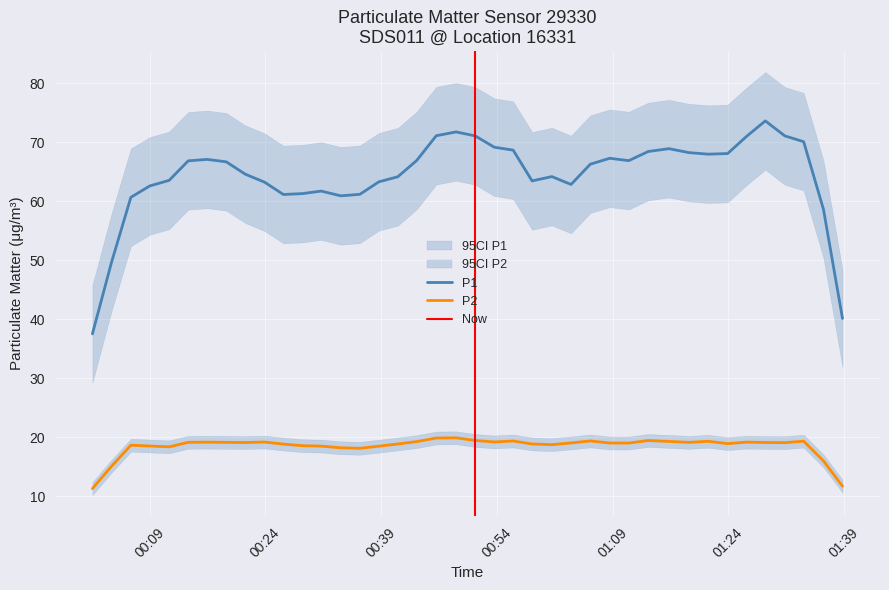

At which category is the sum across all series the highest?

36